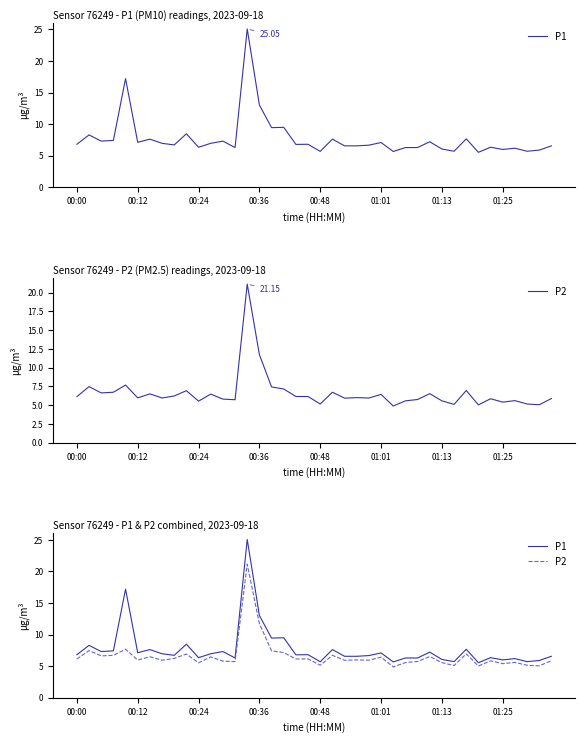

What are all the series names shown in the legend?

P1, P2